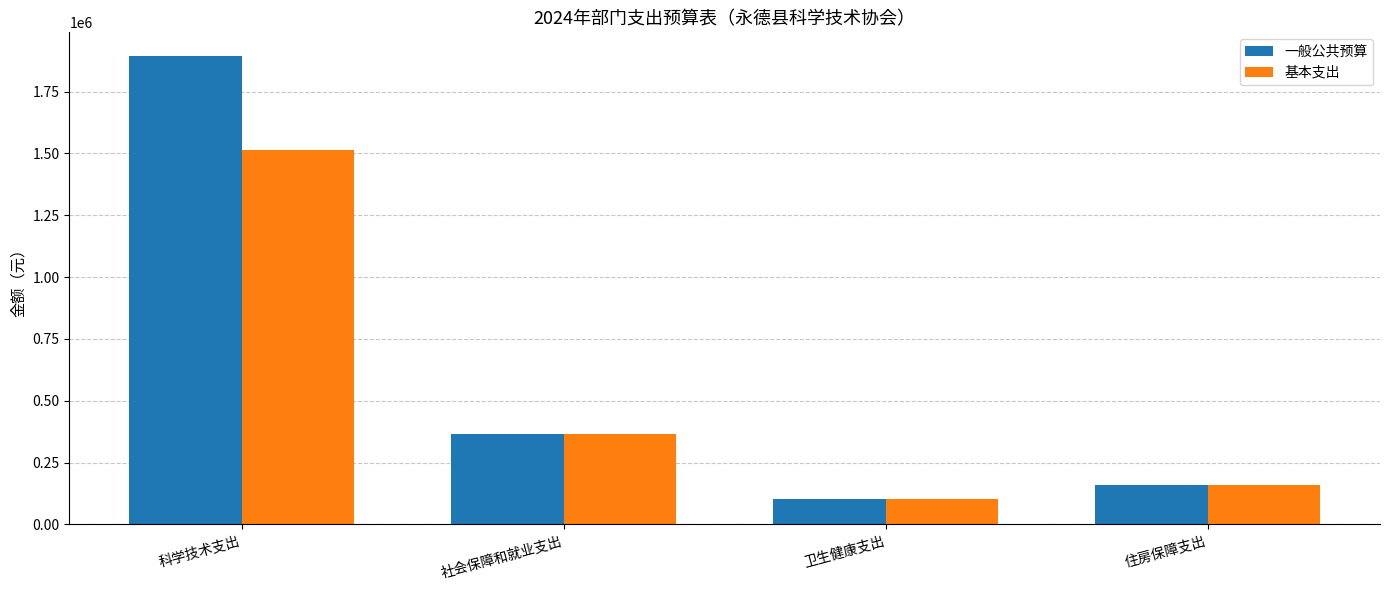

What is the label of the 1st bar from the left?

科学技术支出